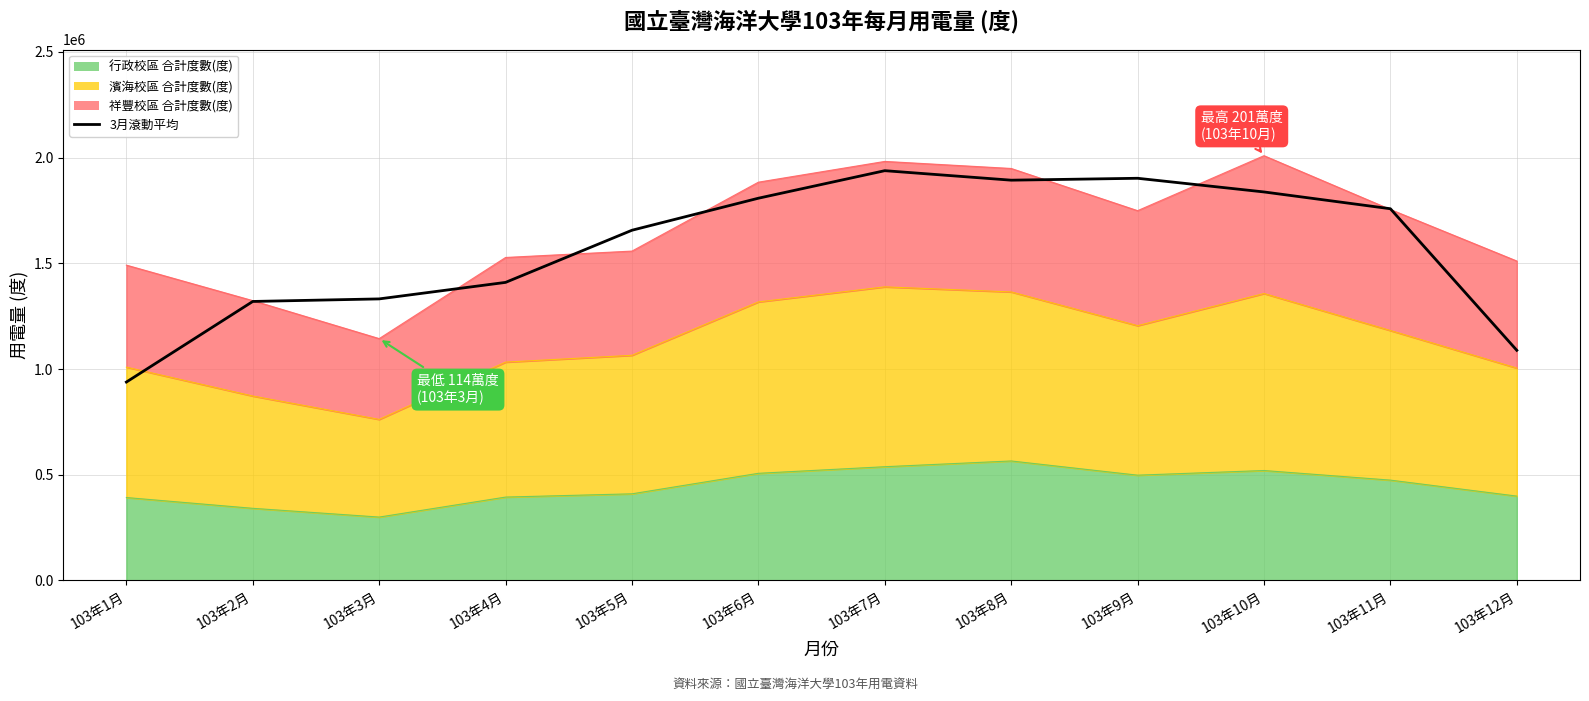

List the labels in order of value, smallest first.

103年1月, 103年12月, 103年2月, 103年3月, 103年4月, 103年5月, 103年11月, 103年6月, 103年10月, 103年8月, 103年9月, 103年7月